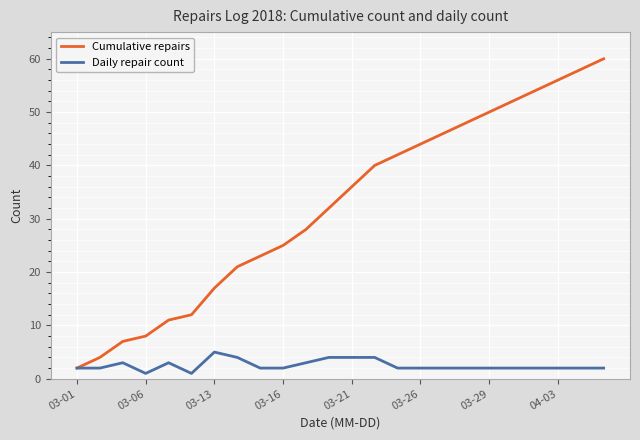

Is this an area chart (filled region under the line)?

No